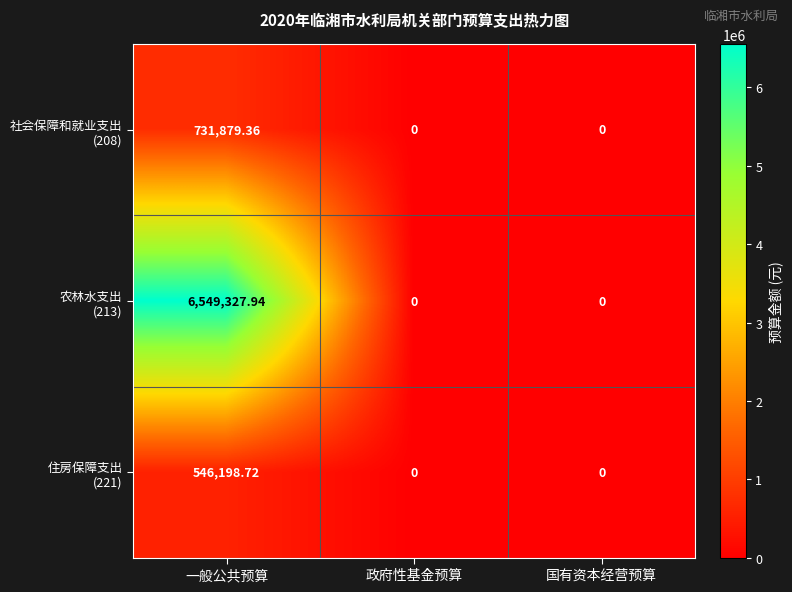

At which category is the sum across all series the highest?

一般公共预算